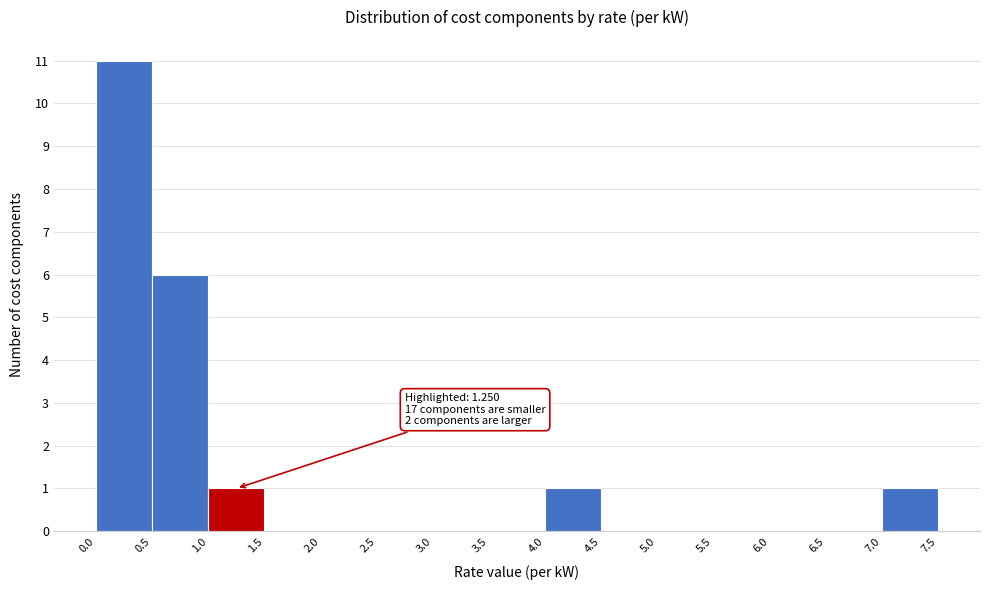

Which range on the x-axis has the tallest bar?

0.0 to 0.5